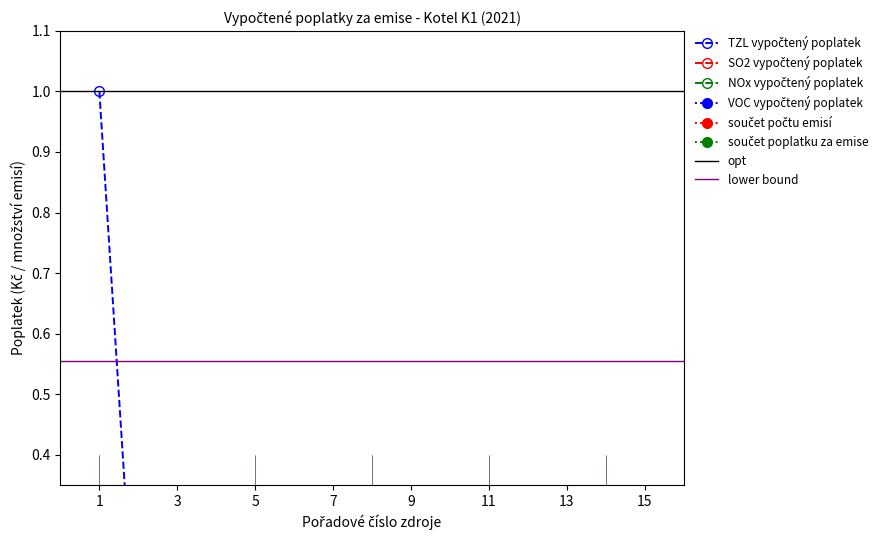

True or false: SO2 vypočtený poplatek has a value of -0.1 at 6.

False